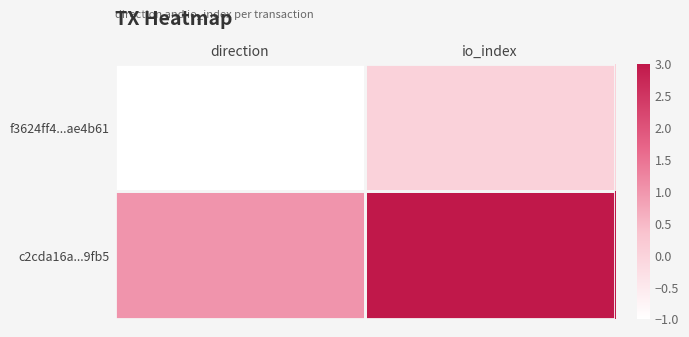

What is the smallest value displayed?

-1